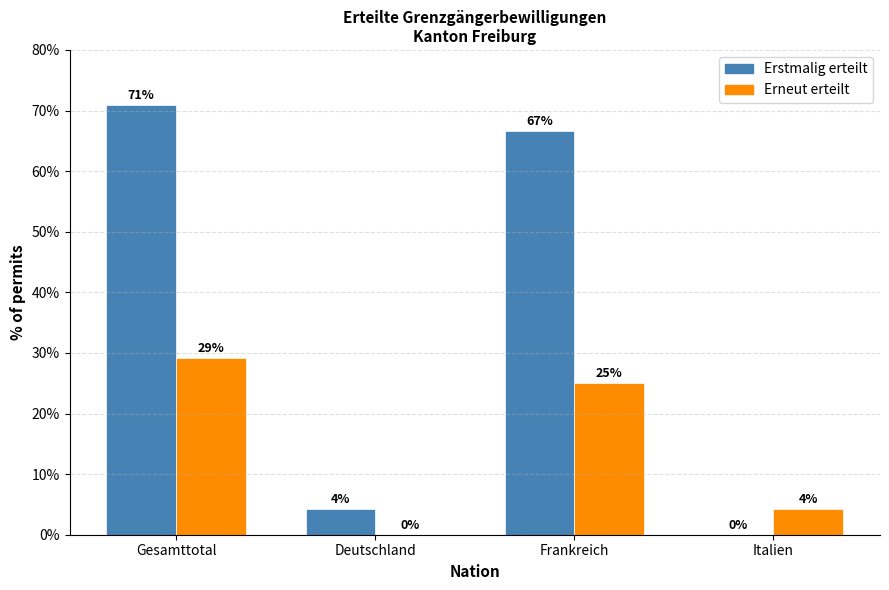

At which category is the sum across all series the highest?

Gesamttotal